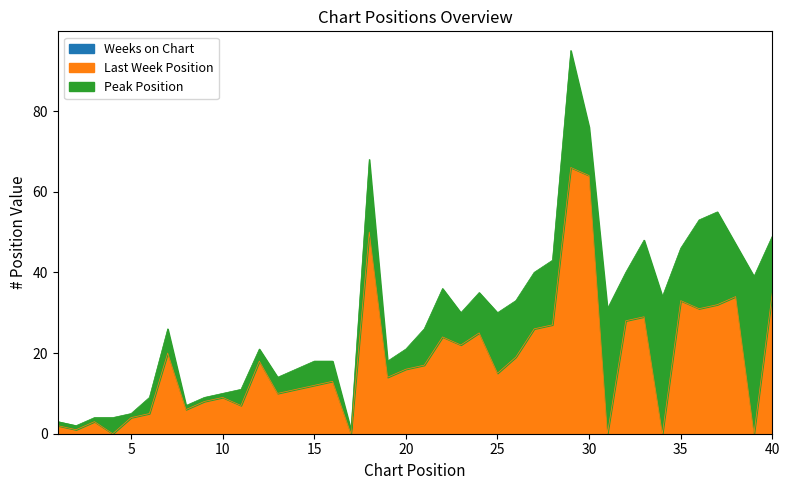

True or false: Weeks on Chart has more than 0 interior local peaks.

False